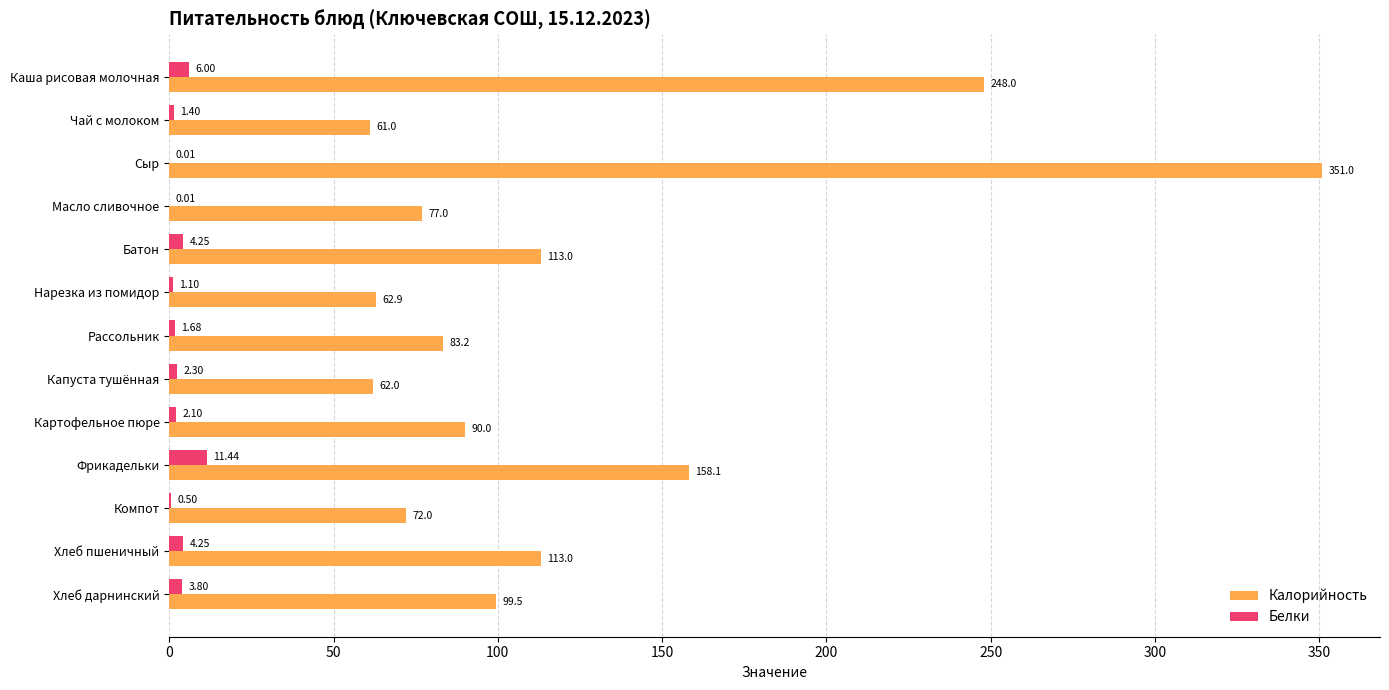

How many data points does each series have?

13